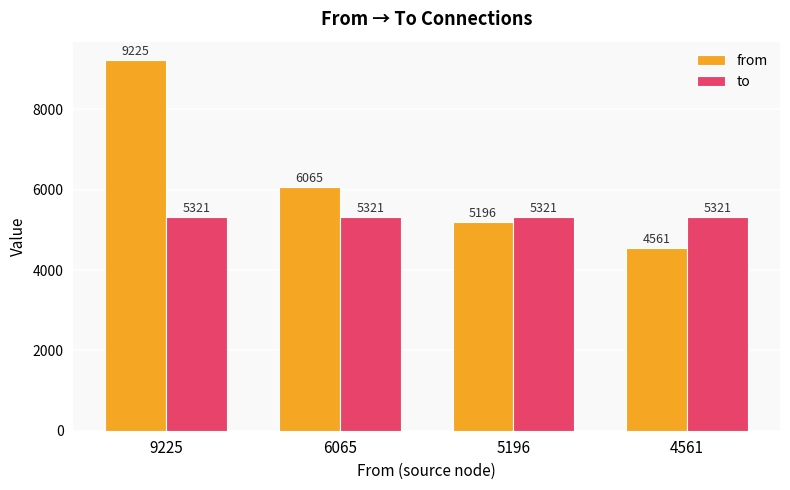

Is it true that to equals 2628 at 5196?

False